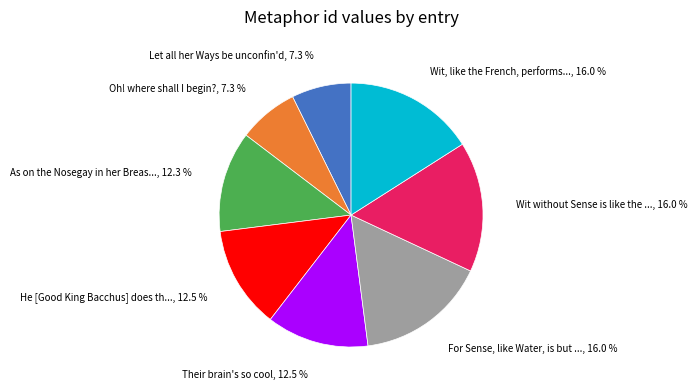

Does any single category account for the majority?

No